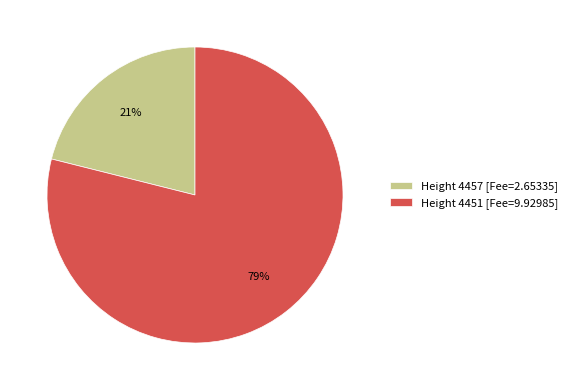

To the nearest percent, what is the difference between the largest and smallest slice percentages?

58%